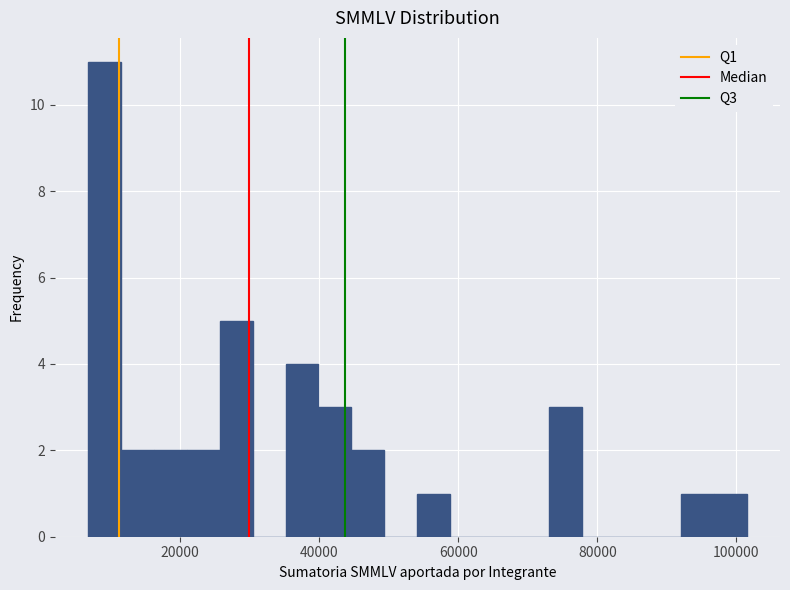

Around what value on the x-axis is the tallest bar? Give the approximate position of its centre, as read against the axis.

10000